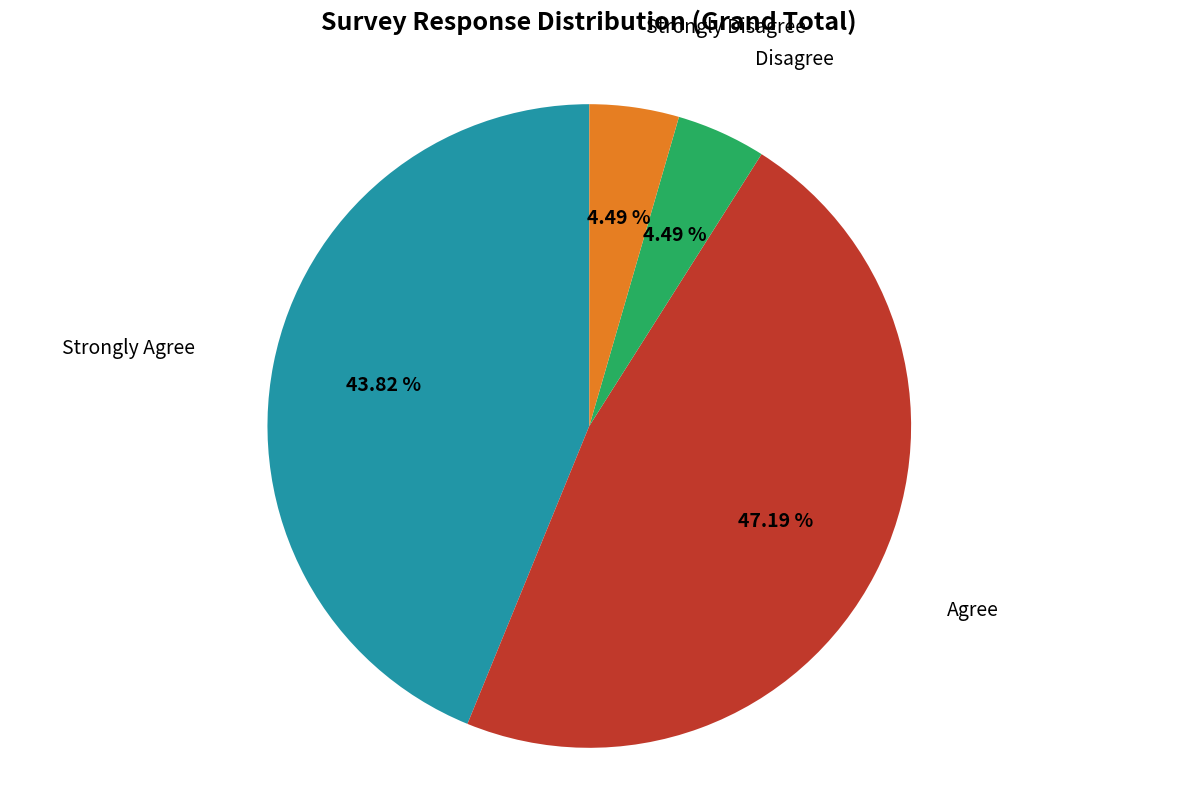

Does any single category account for the majority?

No